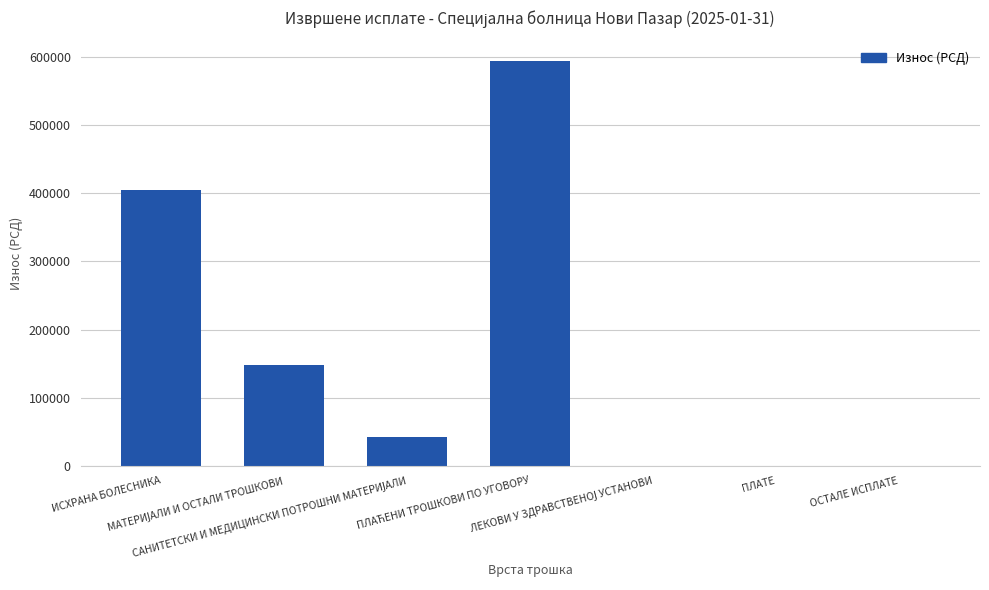

What is the maximum value shown in the chart?

594477.4